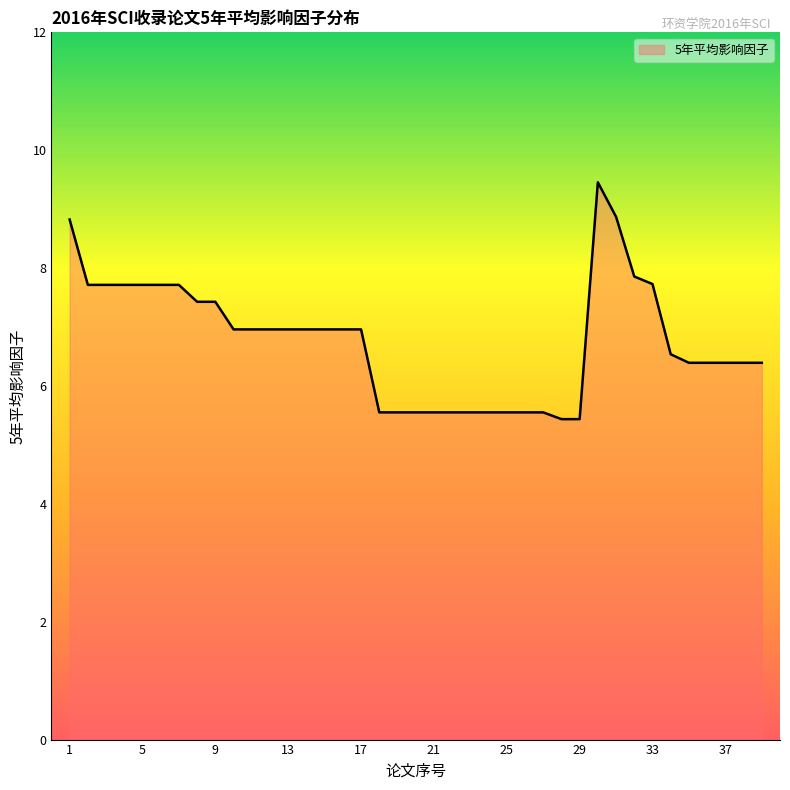

What is the maximum value shown in the chart?

9.5